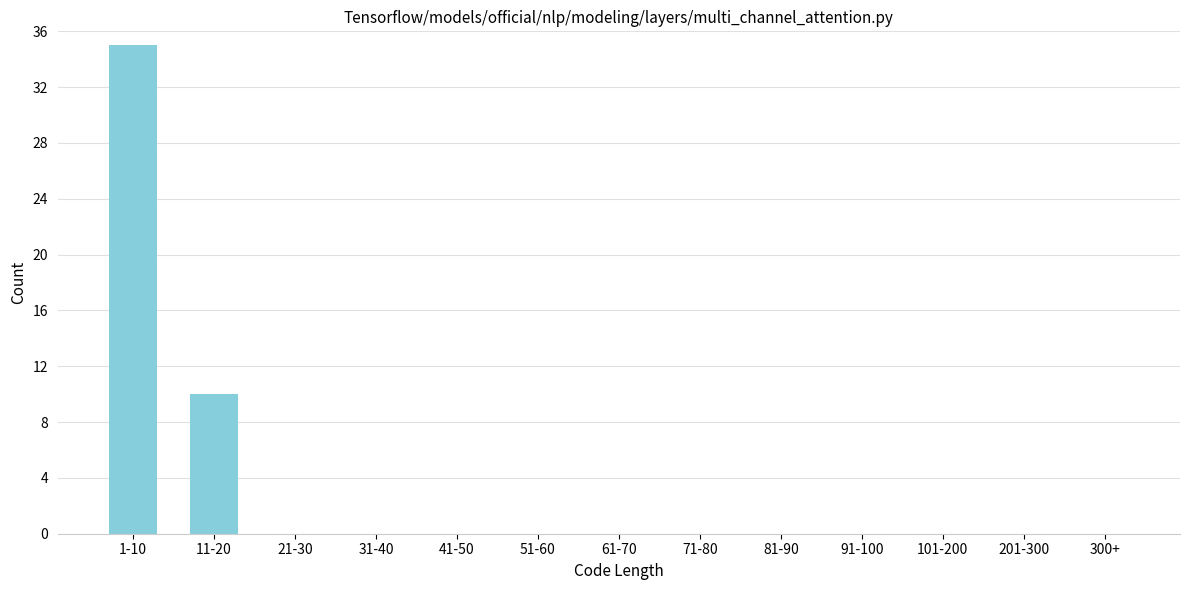

Reading left to right, transcribe all the data shown in this chart.

1-10=35	11-20=10	21-30=0	31-40=0	41-50=0	51-60=0	61-70=0	71-80=0	81-90=0	91-100=0	101-200=0	201-300=0	300+=0